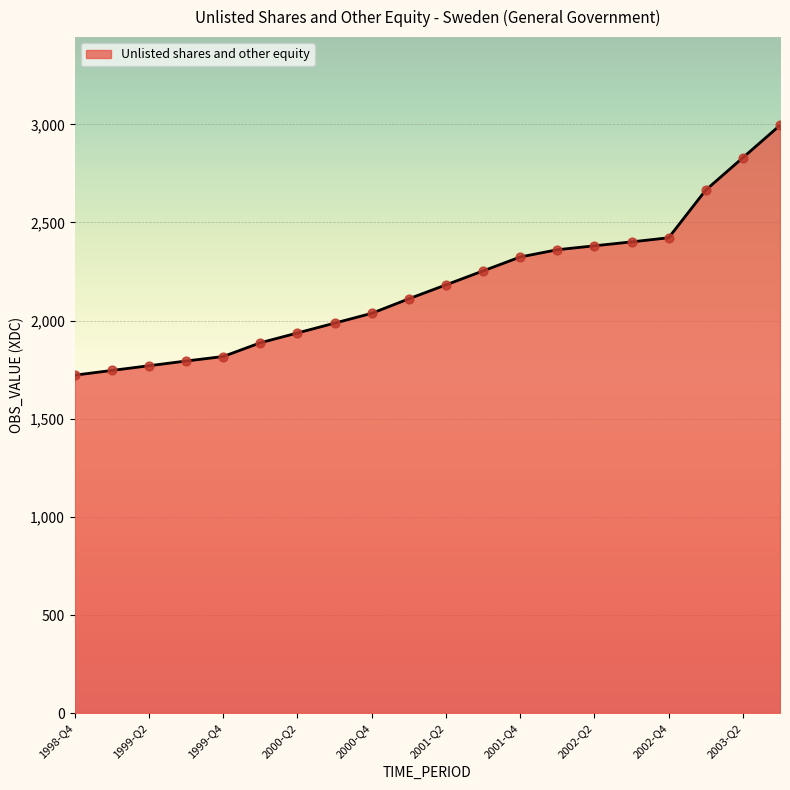

What is the smallest value displayed?

1722